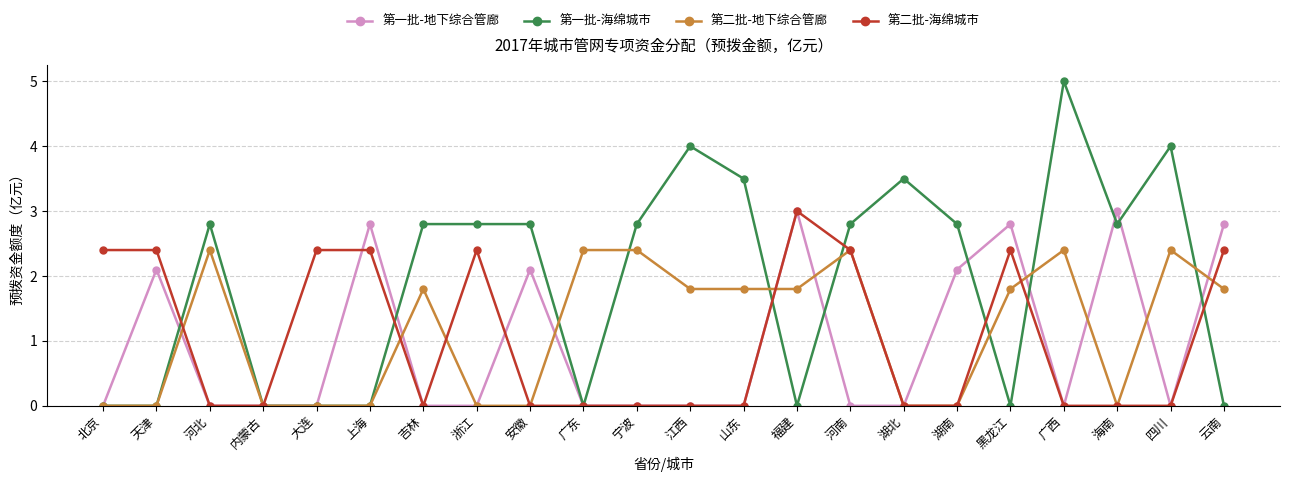

Is it true that 第一批-地下综合管廊 equals 4.2 at 云南?

False